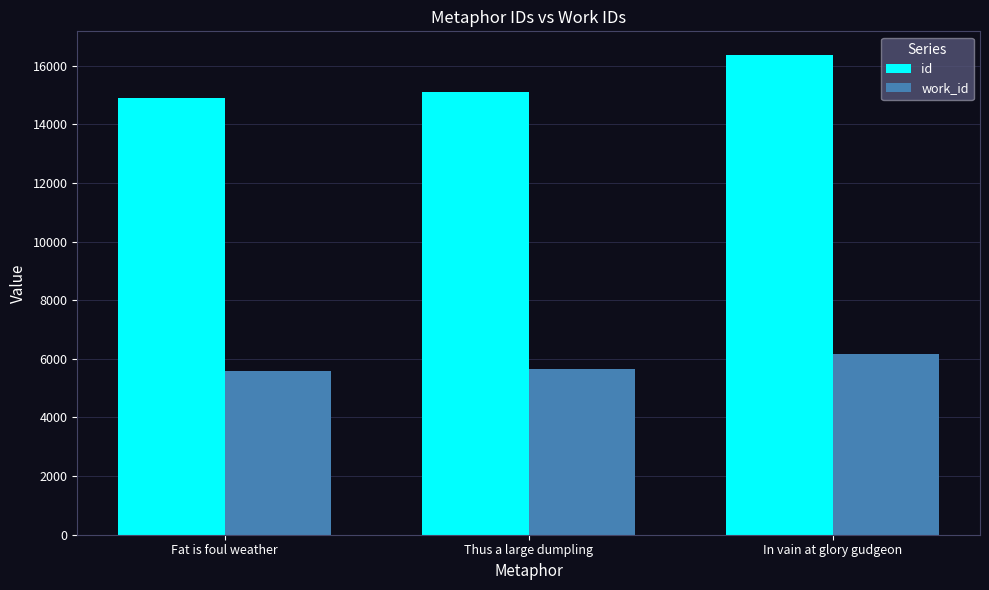

At which label is id closest to 15622?

Thus a large dumpling